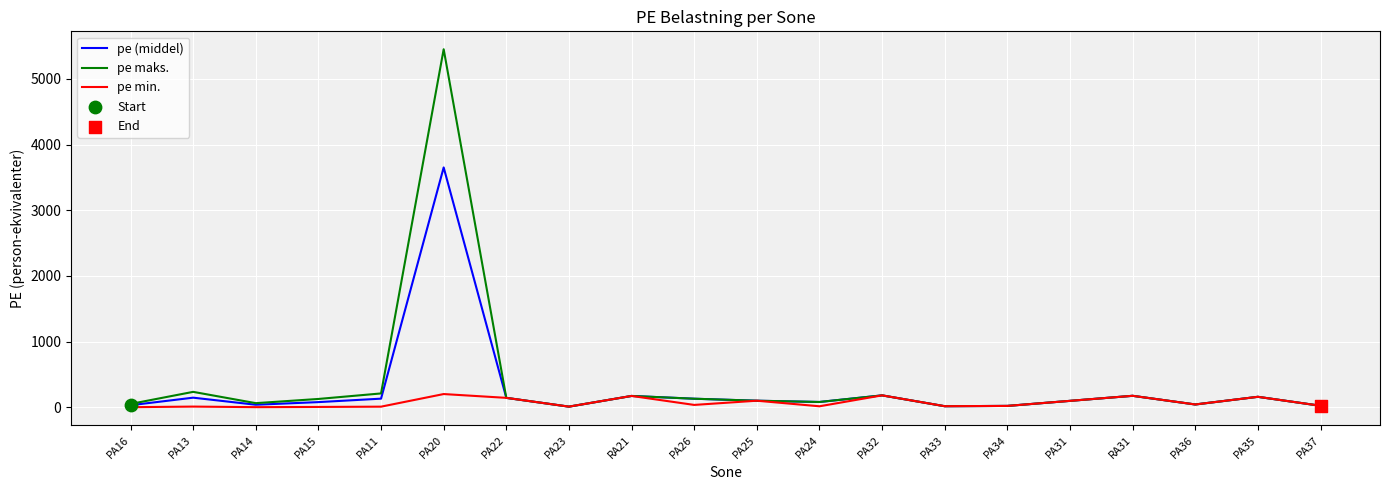

At how many categories does at least one series exceed 1543?

1